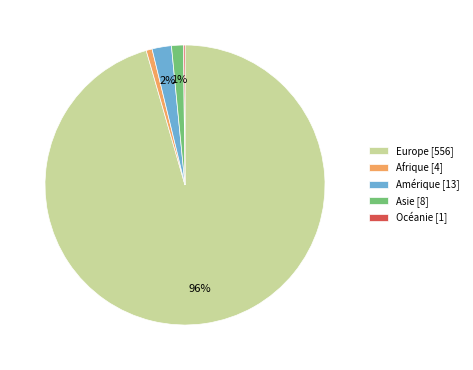

Which slice is the largest?

Europe